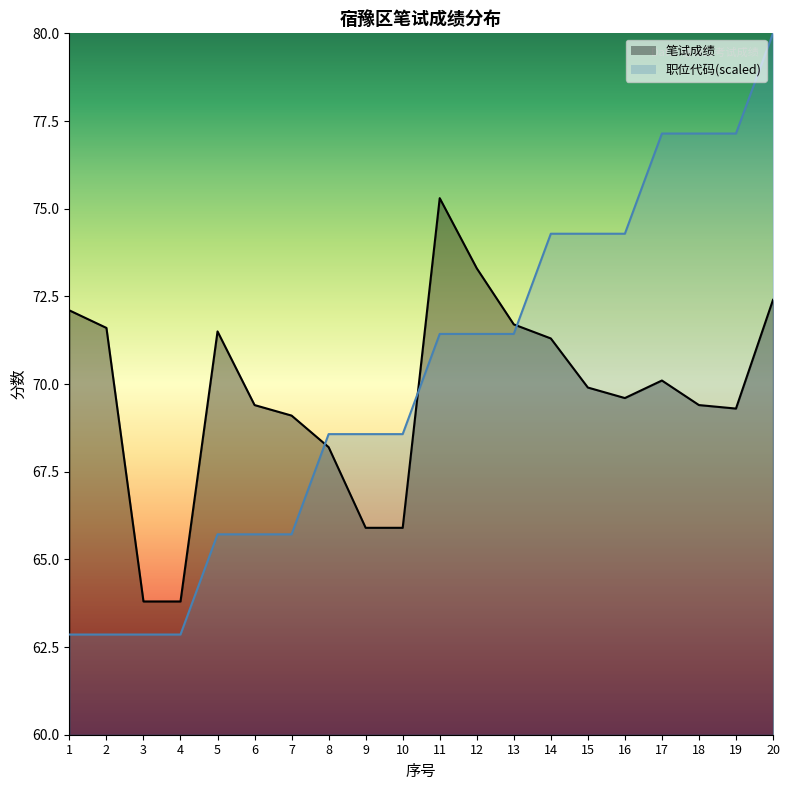

What is the sum of all 笔试成绩 values?

1393.6